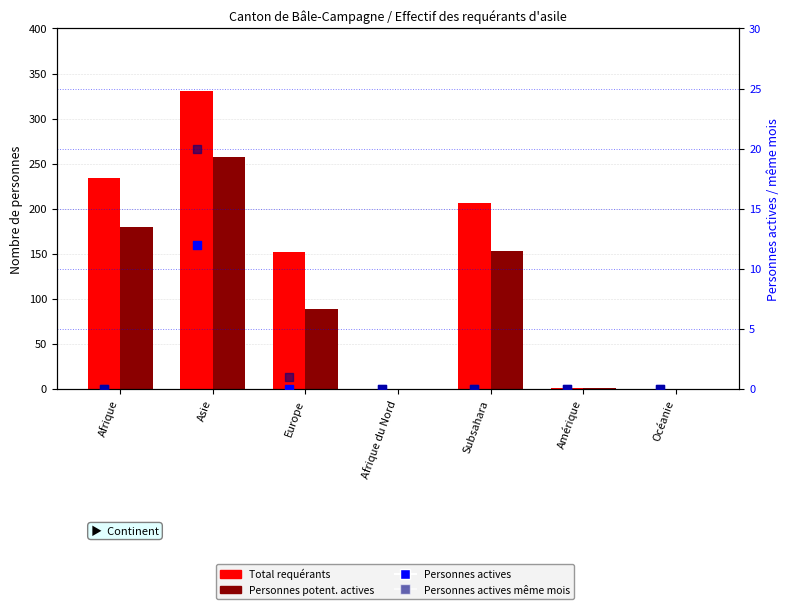

Is the value of Personnes potent. actives at Afrique greater than the value of Personnes actives même mois at Amérique?

Yes